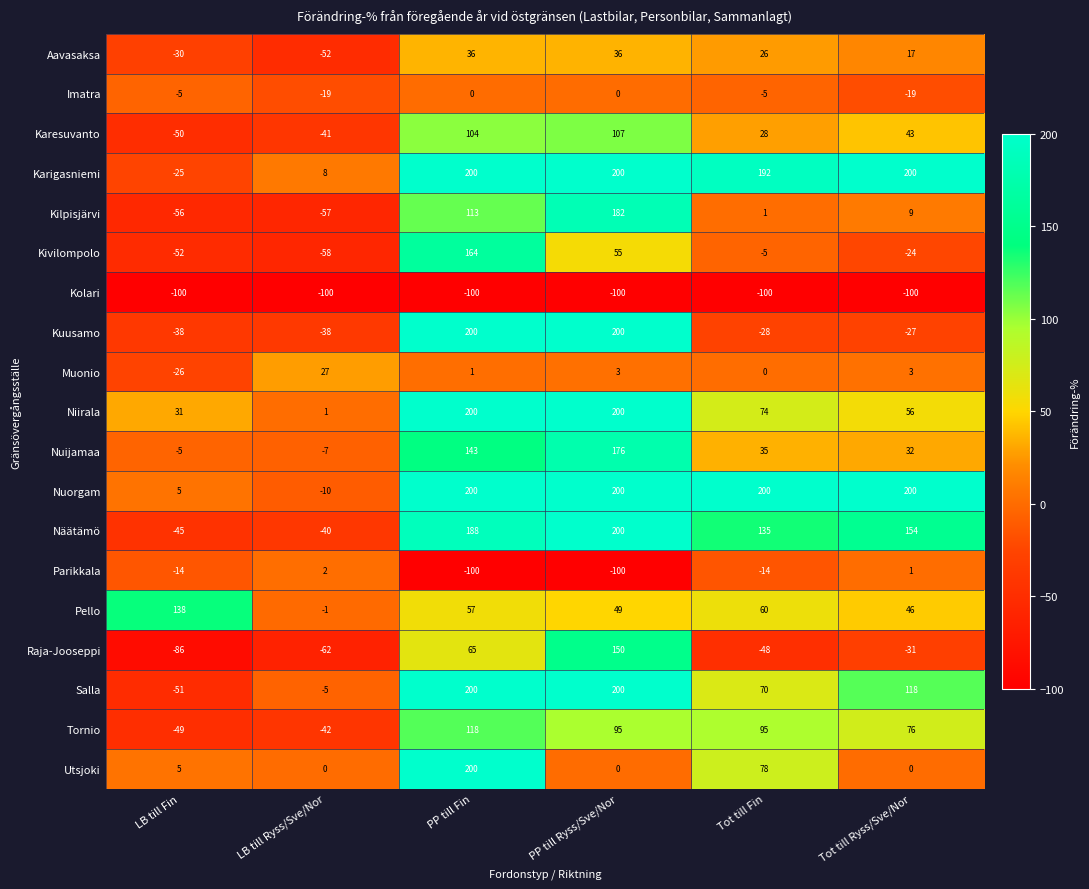

What is the greatest value displayed?

200